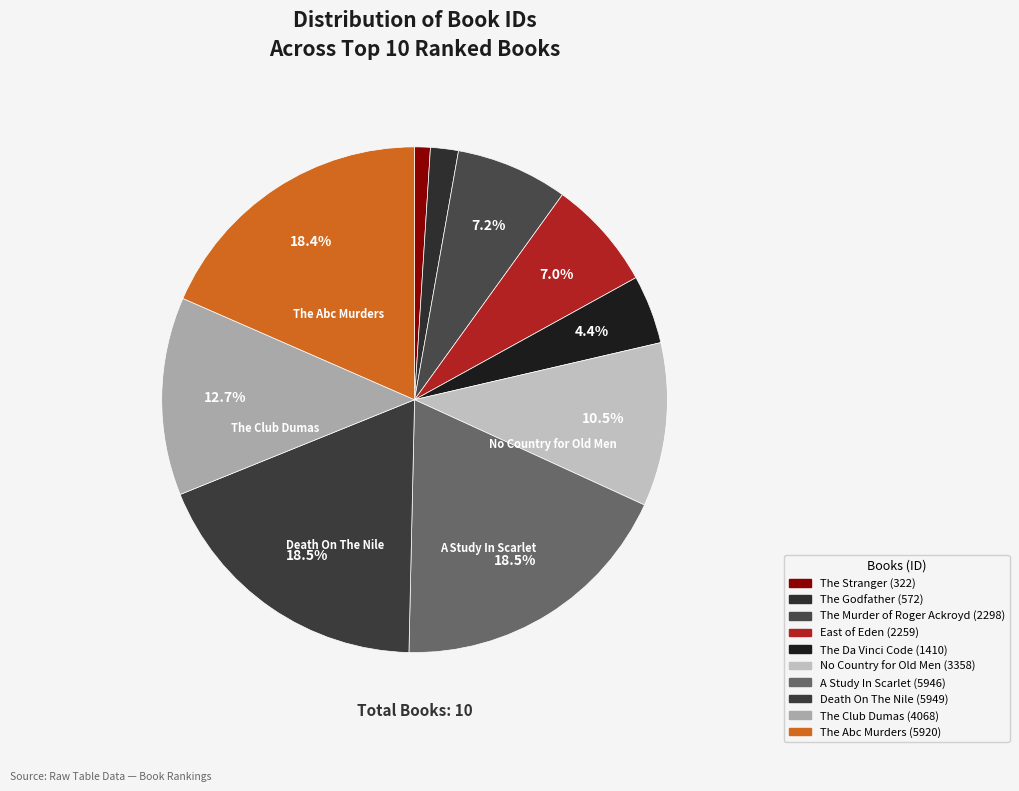

Which category has the biggest portion of the pie?

Death On The Nile